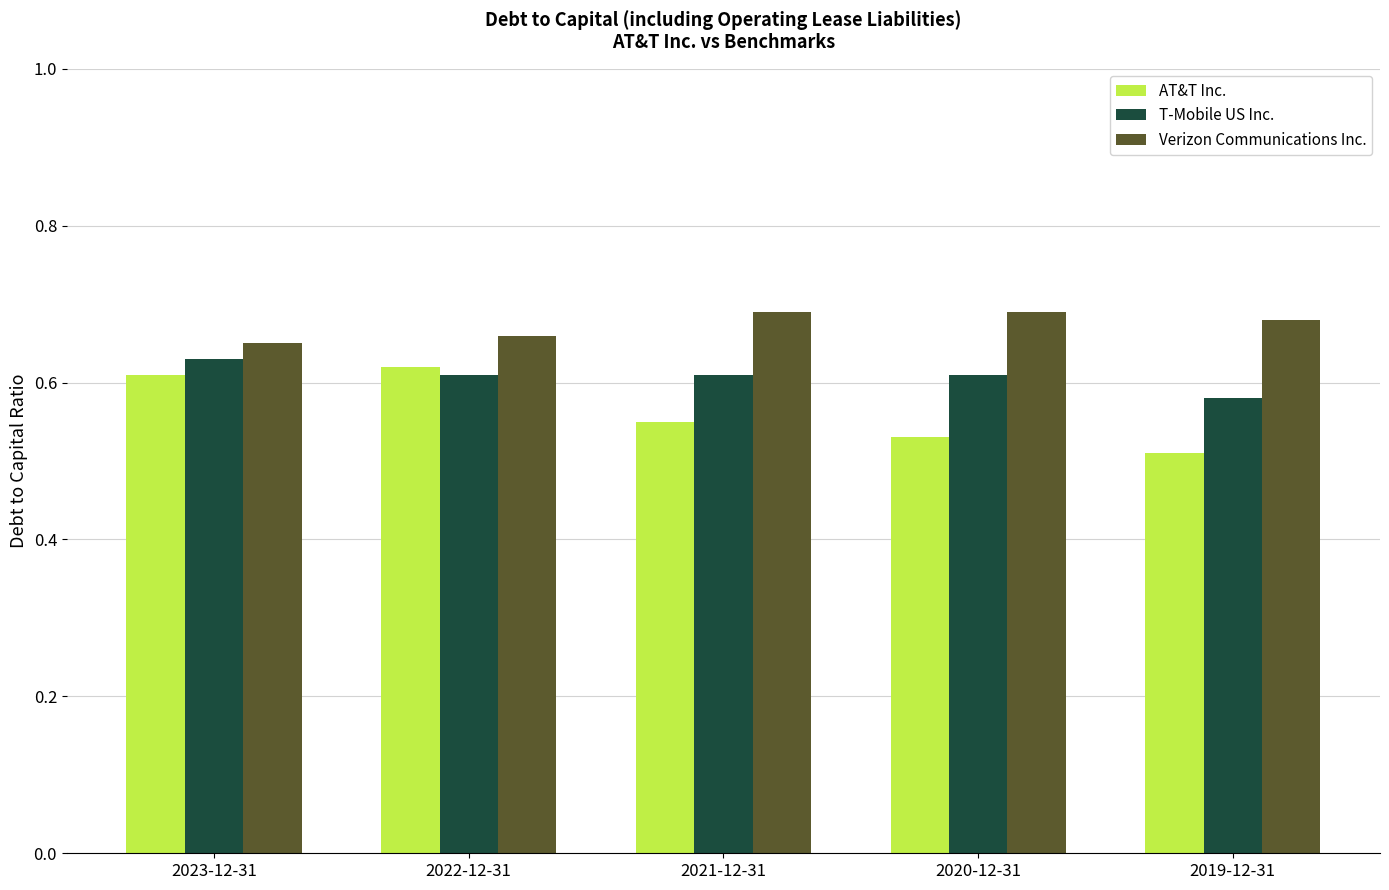

How many AT&T Inc. values are between 0 and 1?

5